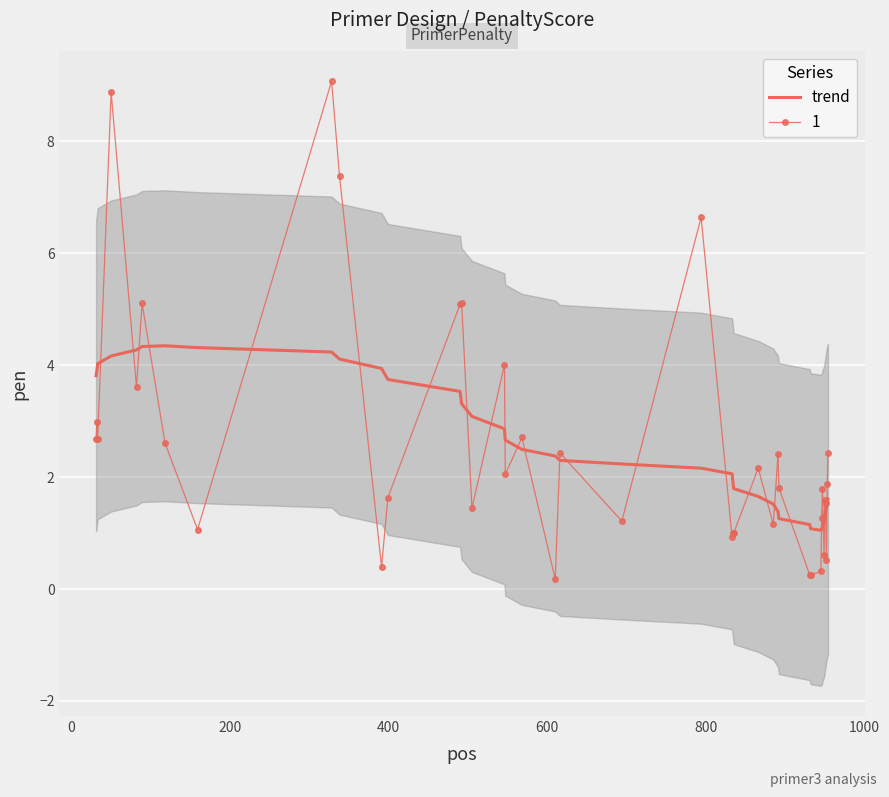

How many data points are less than 2?

17